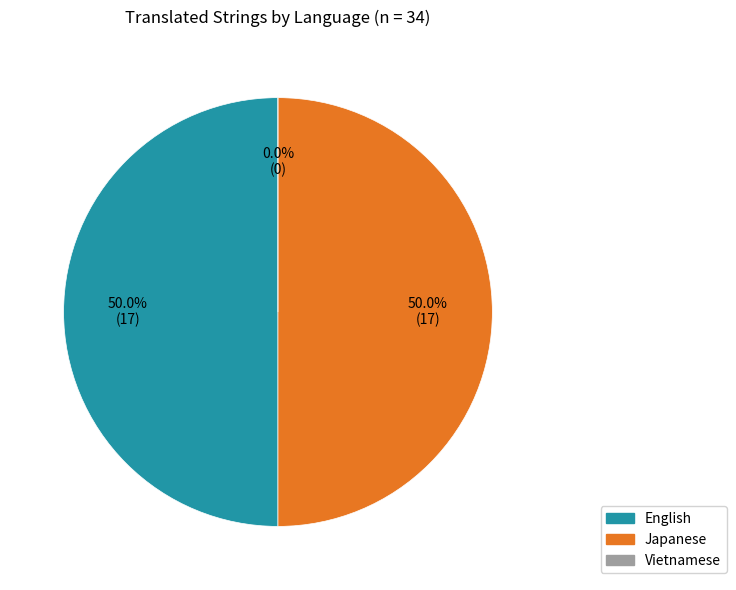

Which has a higher value, Japanese or Vietnamese?

Japanese